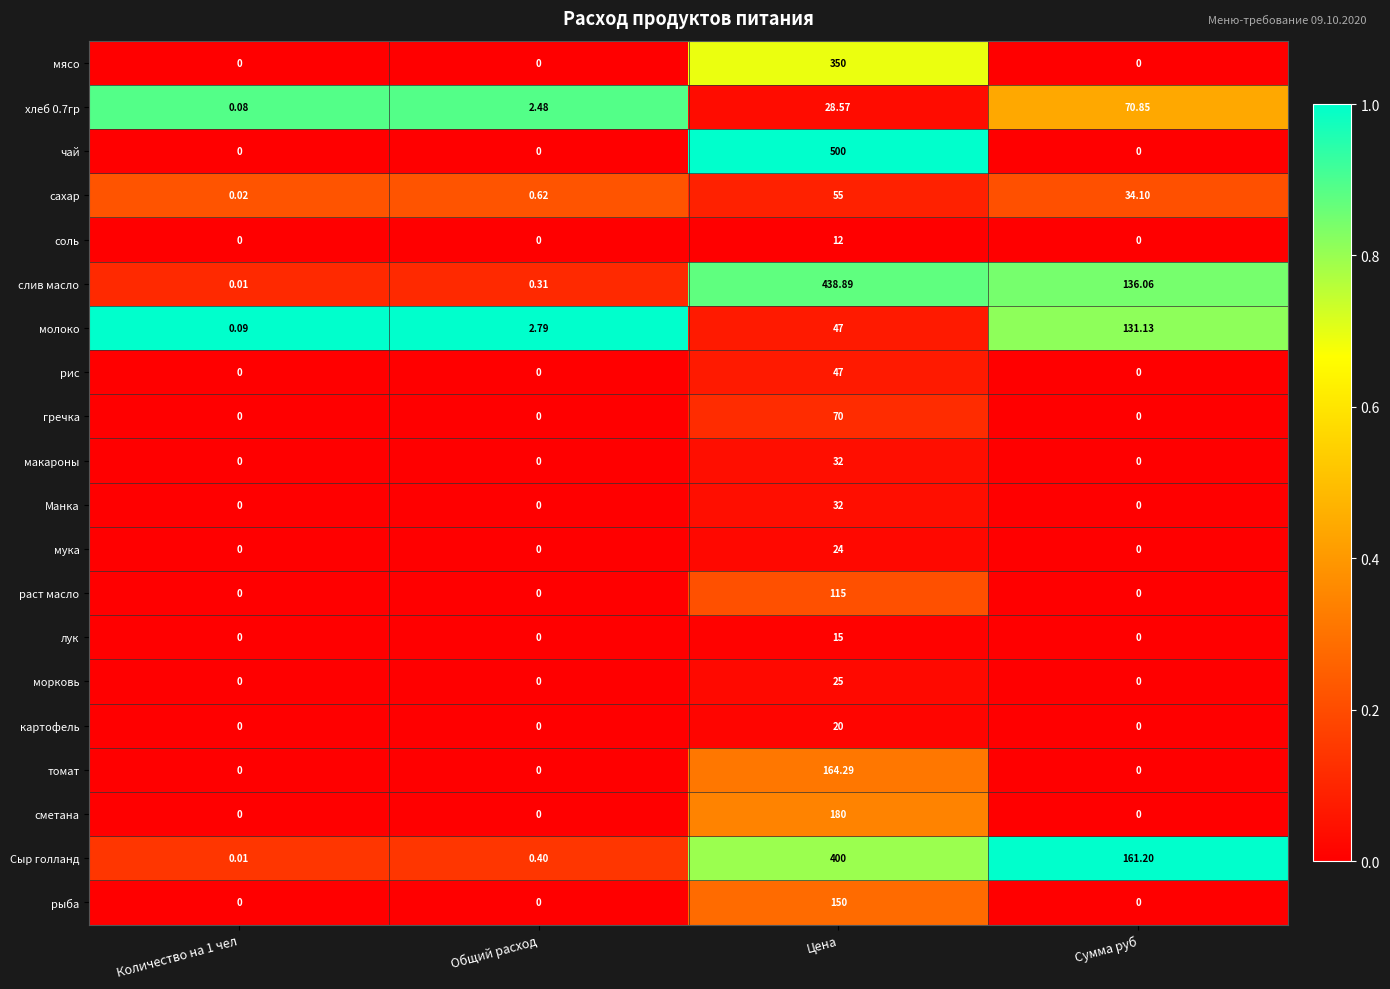

Which series has the widest spread of values?

чай